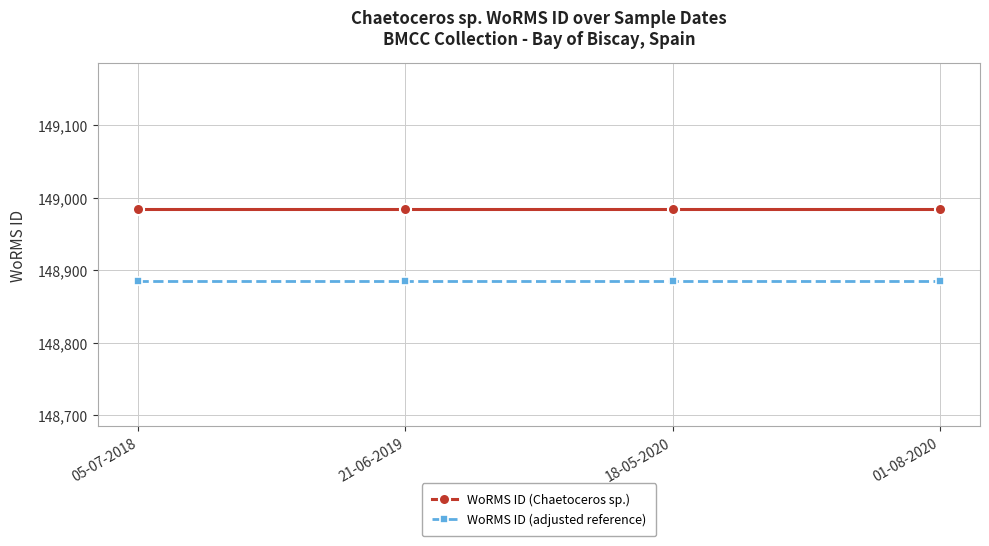

What is the sum of the WoRMS ID (adjusted reference) values at 18-05-2020 and 05-07-2018?

297770